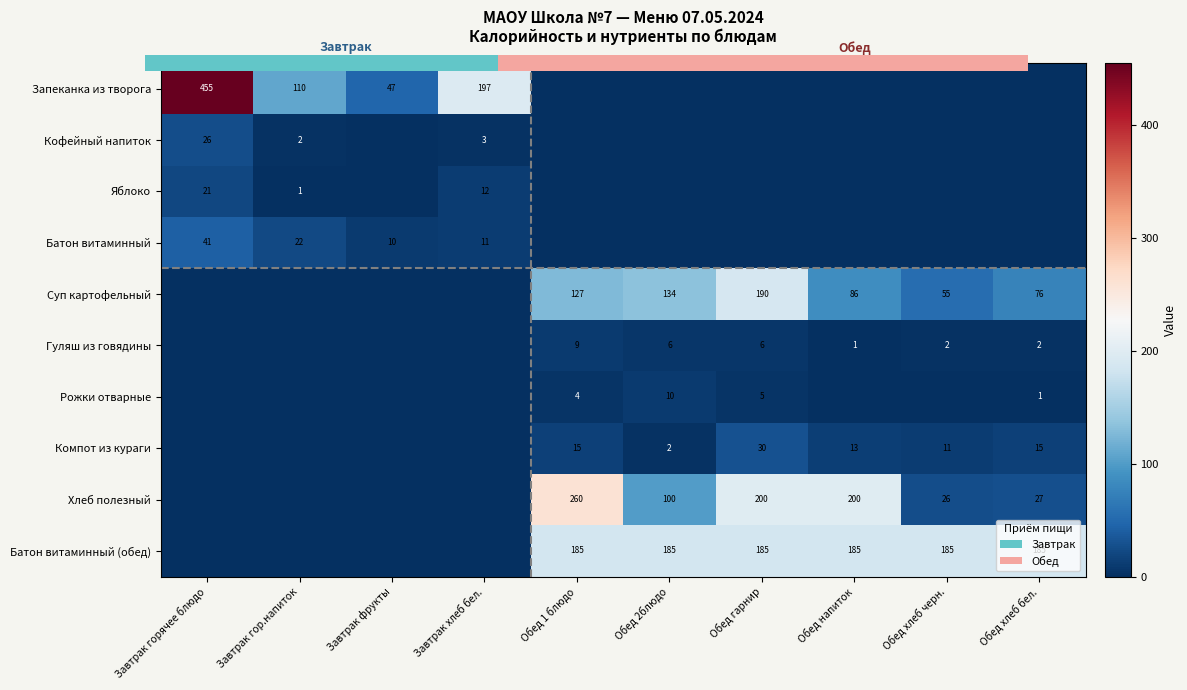

What is the average value of the Суп картофельный series?

67